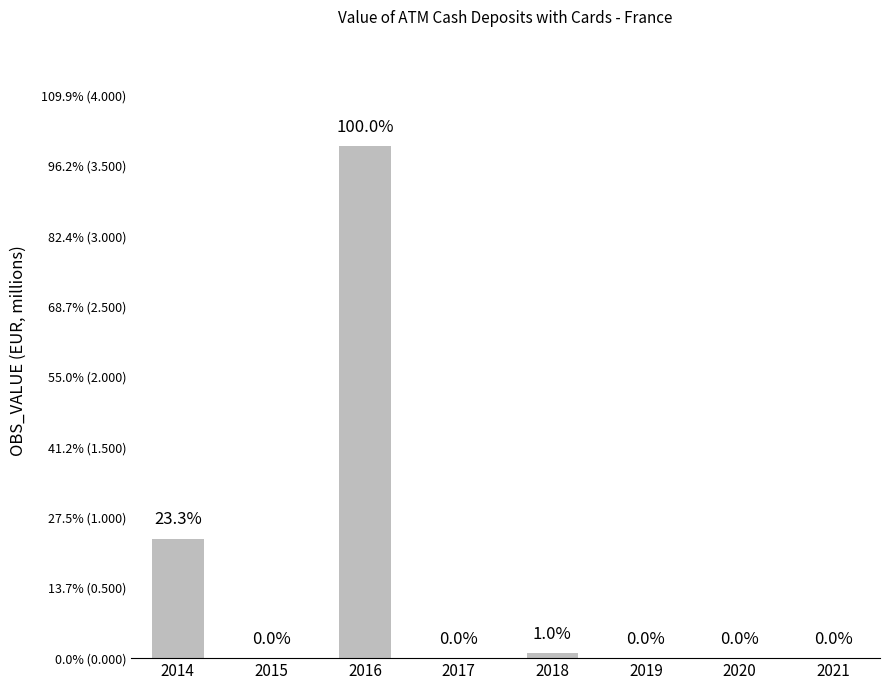

Are the bars grouped side by side (vs. stacked)?

No